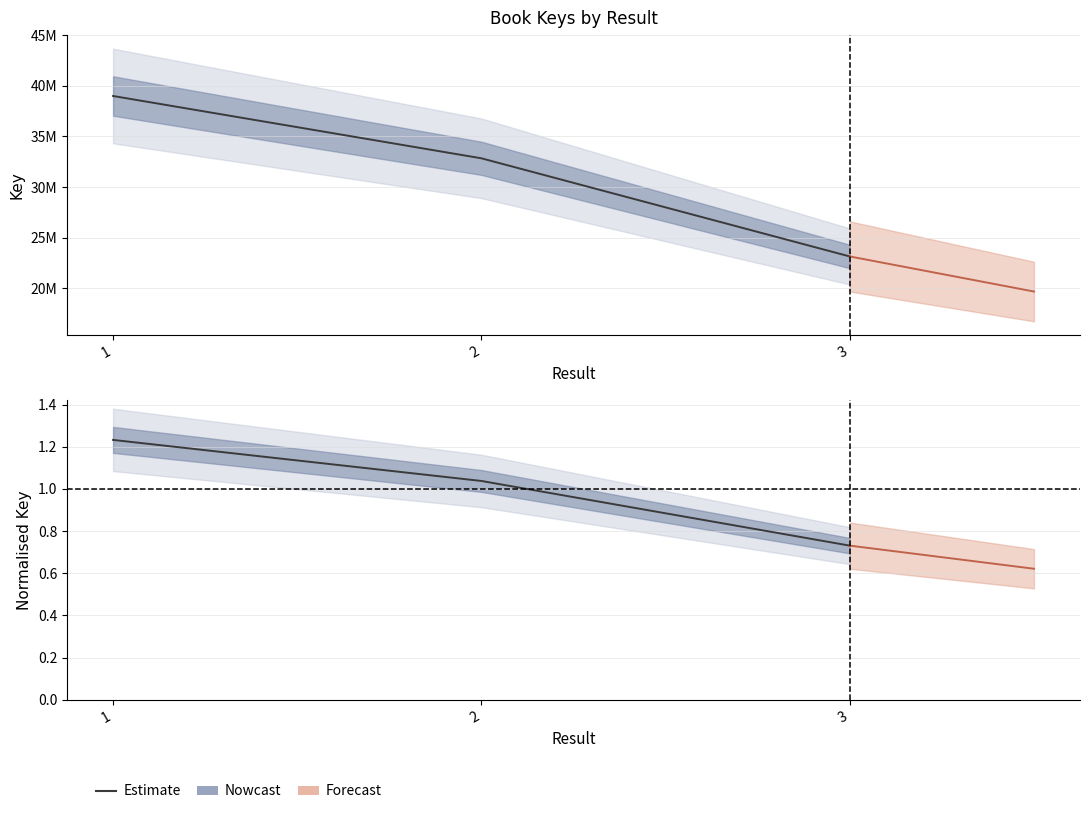

Which category has the lowest value in the Estimate series?

3